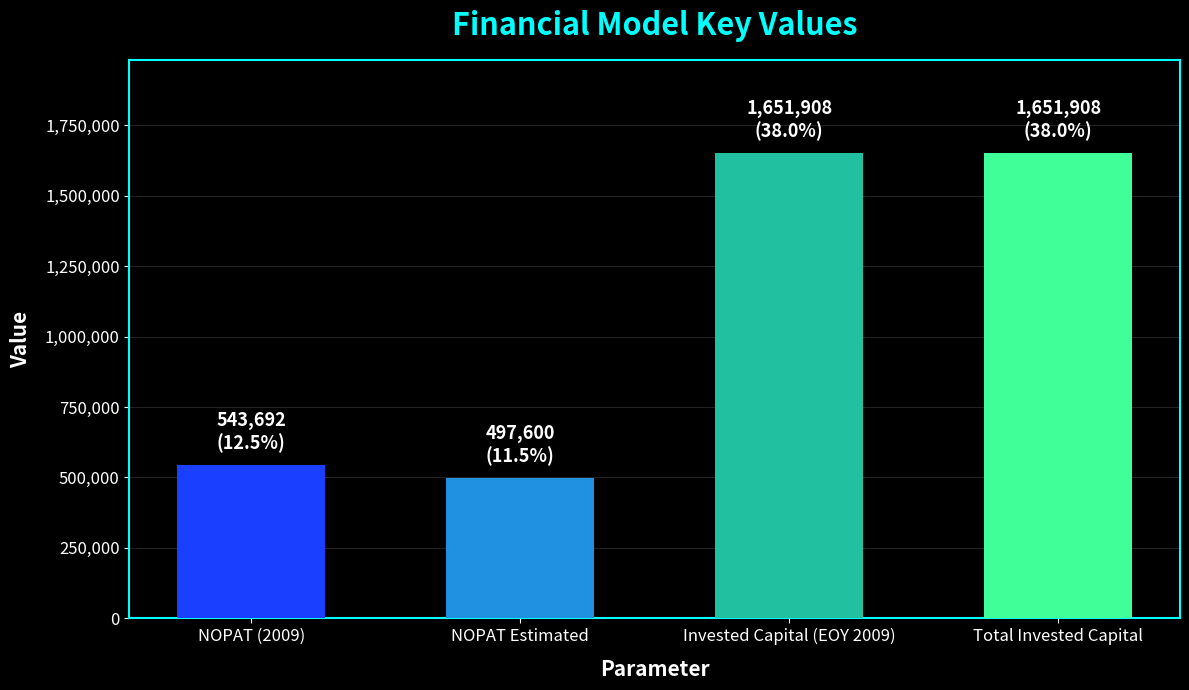

What is the sum of all values?

4345108